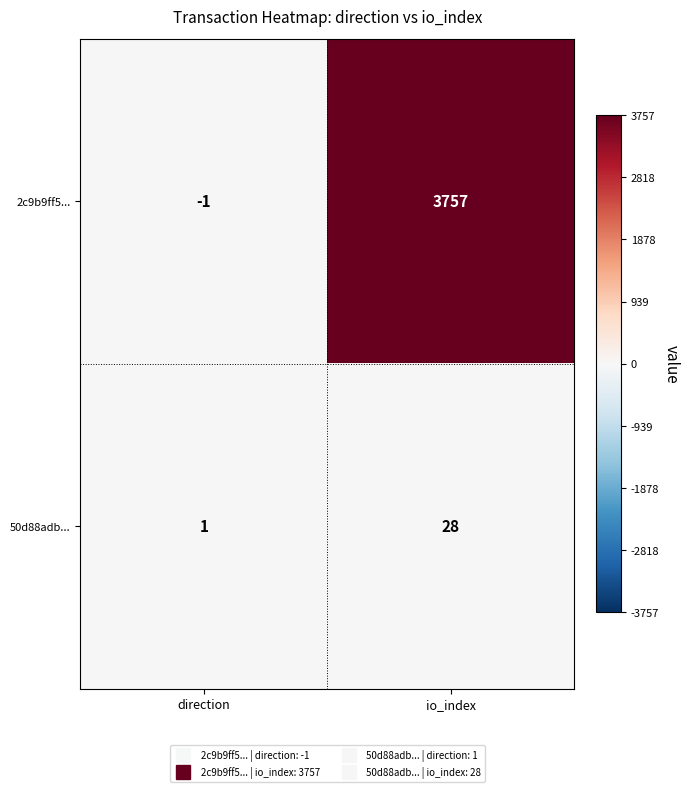

Rank the series by their average value, from highest to lowest.

2c9b9ff5..., 50d88adb...